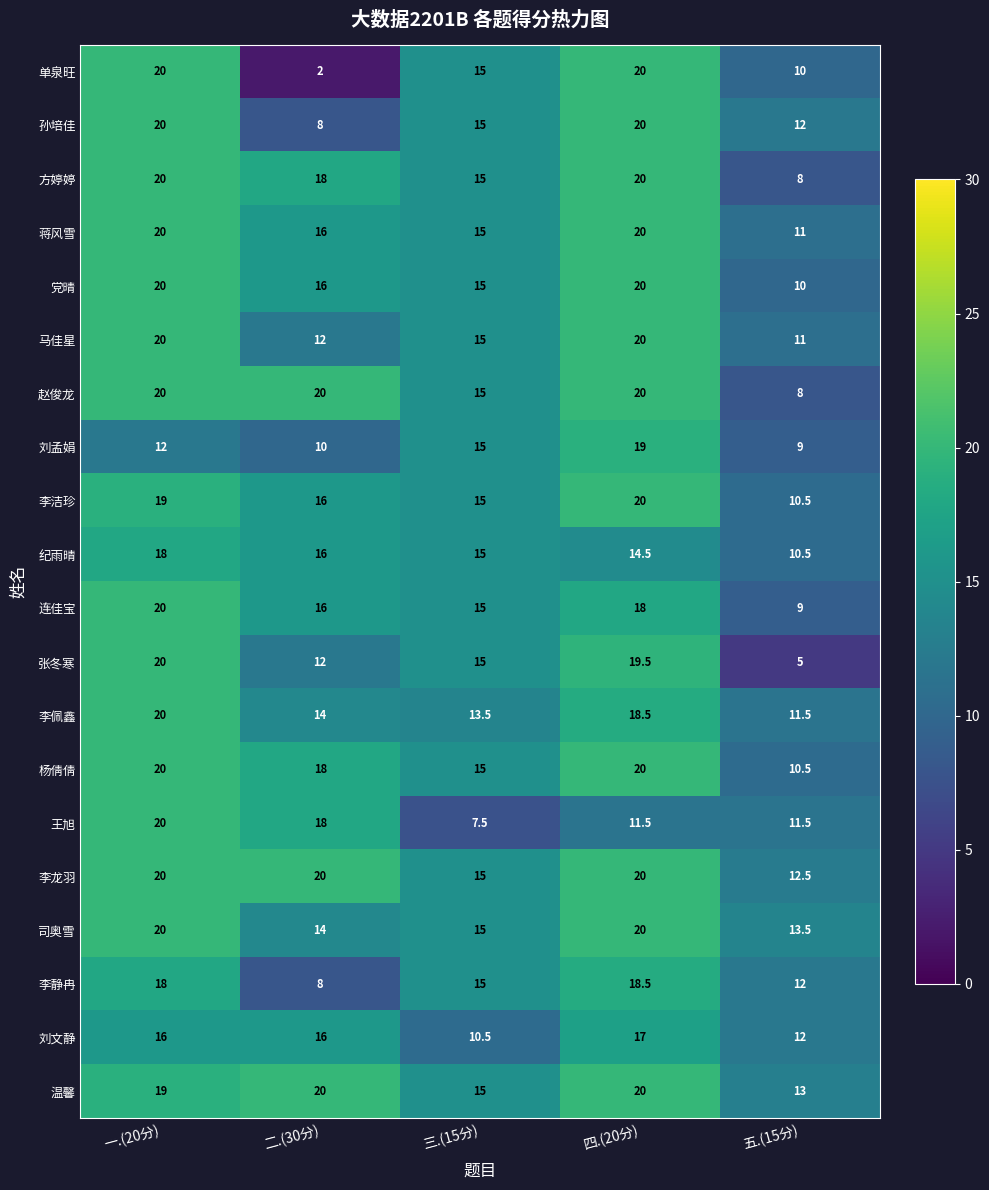

How many series are shown in this chart?

20